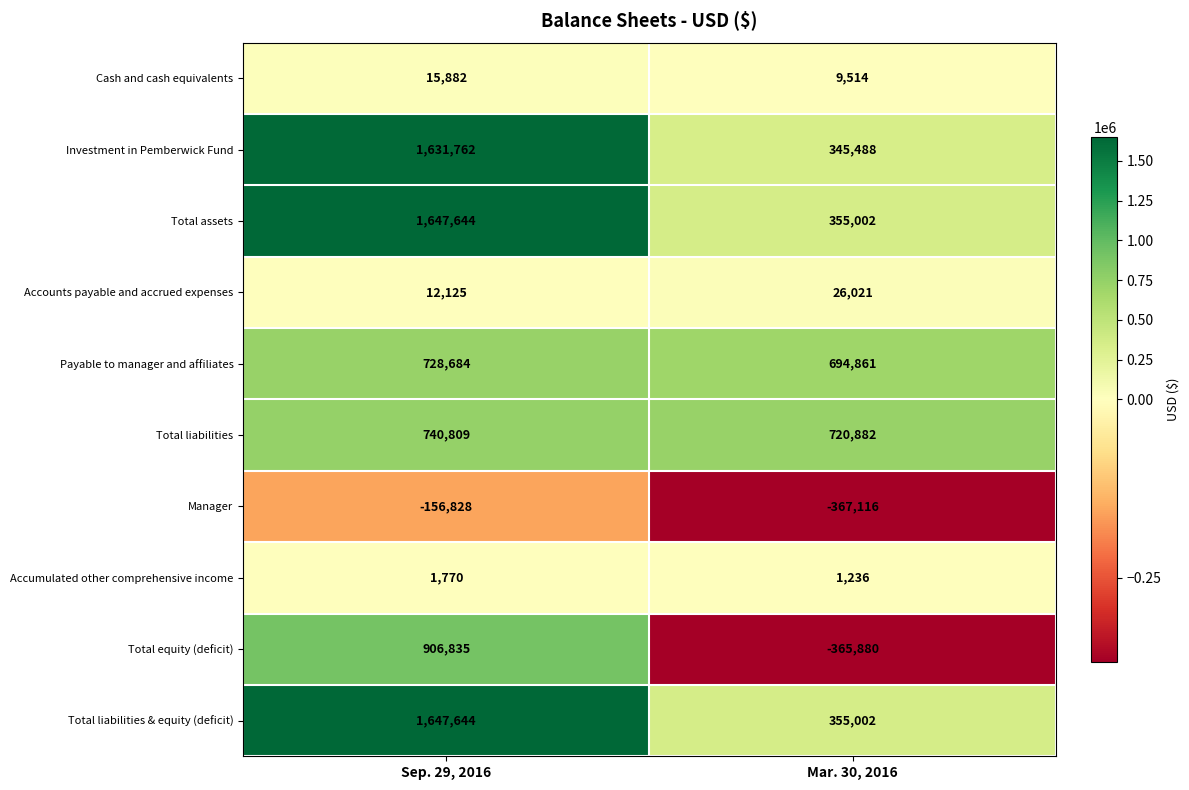

Reading right to left, transcribe all the data shown in this chart.

Cash and cash equivalents: 9514	15882
Investment in Pemberwick Fund: 345488	1631762
Total assets: 355002	1647644
Accounts payable and accrued expenses: 26021	12125
Payable to manager and affiliates: 694861	728684
Total liabilities: 720882	740809
Manager: -367116	-156828
Accumulated other comprehensive income: 1236	1770
Total equity (deficit): -365880	906835
Total liabilities & equity (deficit): 355002	1647644